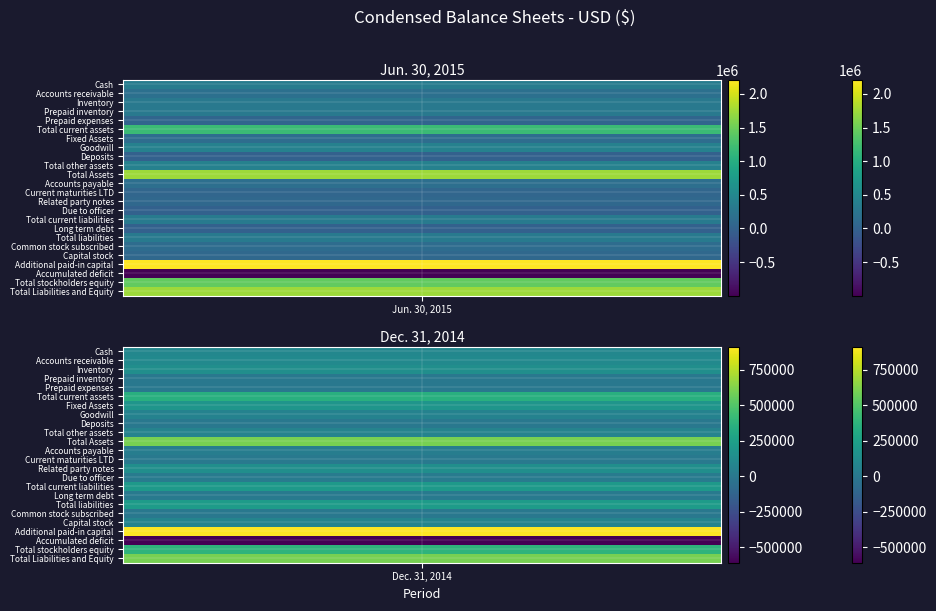

At how many categories does at least one series exceed -822726?

2